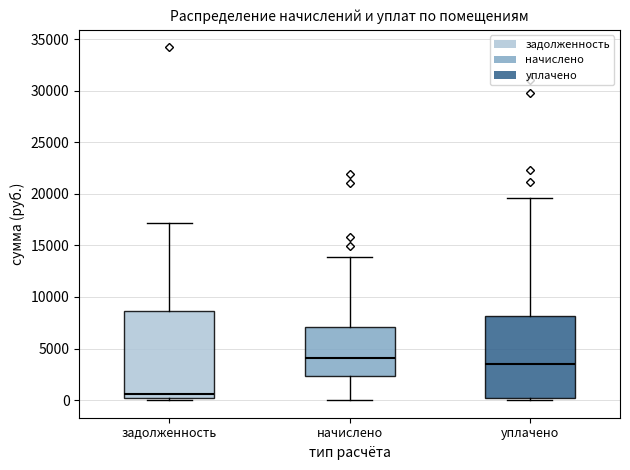

Which box's median line is the highest?

начислено